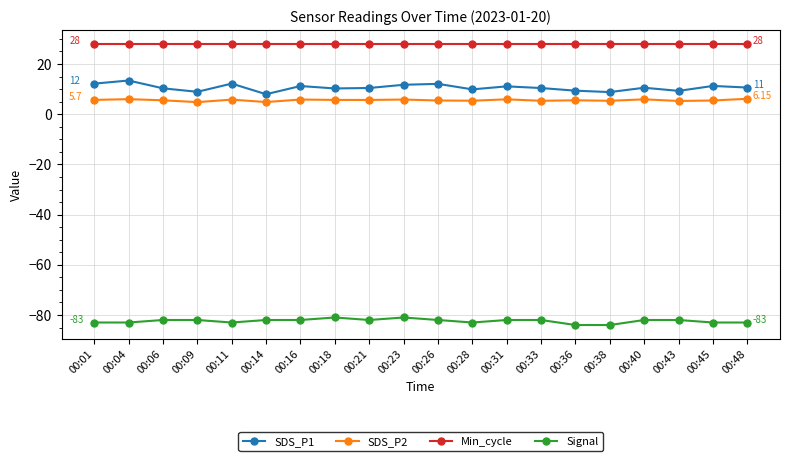

What is the difference between the highest and lowest values at 00:38?

112.0